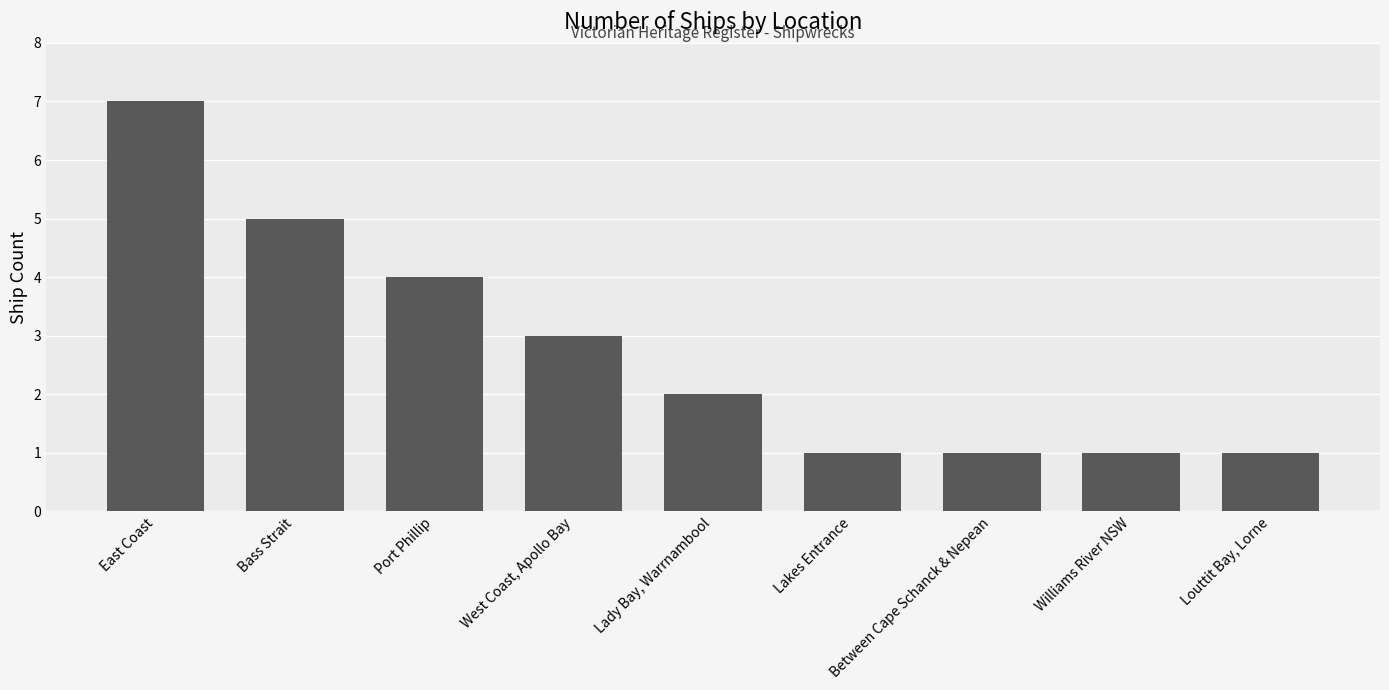

Reading left to right, what are all the values shown in this chart?

East Coast=7	Bass Strait=5	Port Phillip=4	West Coast, Apollo Bay=3	Lady Bay, Warrnambool=2	Lakes Entrance=1	Between Cape Schanck & Nepean=1	Williams River NSW=1	Louttit Bay, Lorne=1